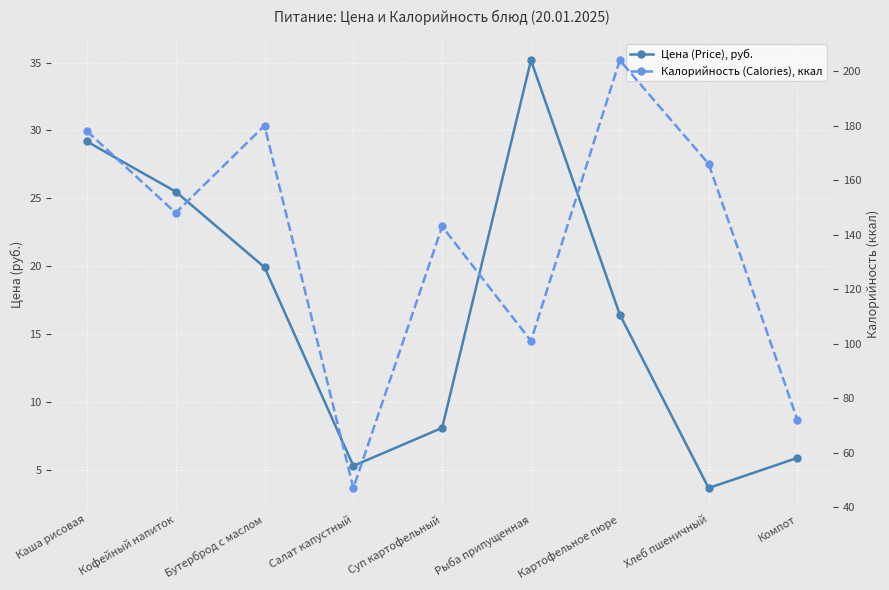

What is the difference between the maximum and second lowest values in the Цена (Price), руб. series?

29.9